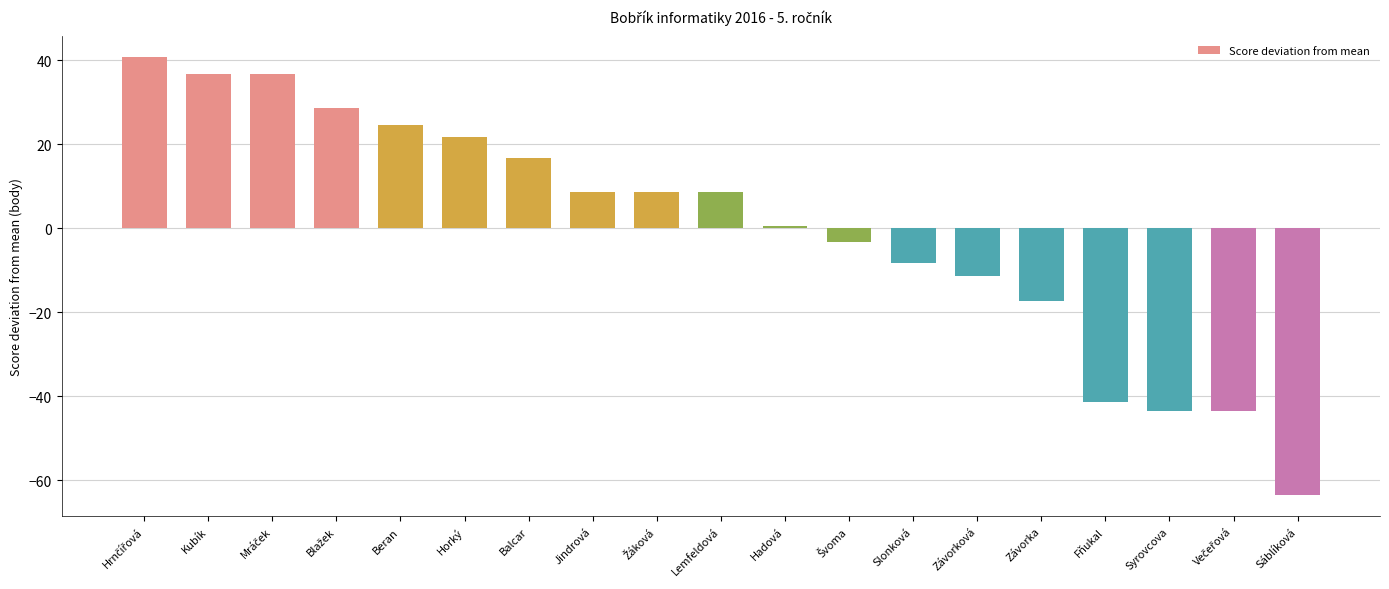

Reading left to right, transcribe all the data shown in this chart.

40.6	36.6	36.6	28.6	24.6	21.6	16.6	8.6	8.6	8.6	0.6	-3.4	-8.4	-11.4	-17.4	-41.4	-43.4	-43.4	-63.4